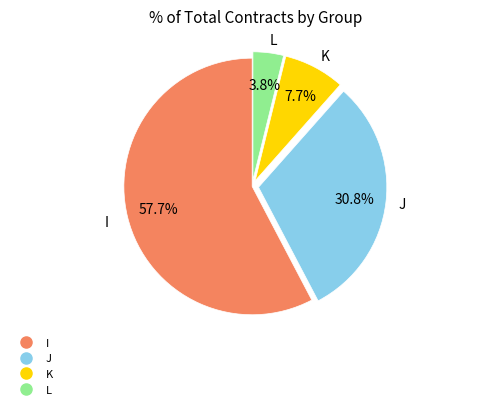

What percentage is the I slice, to the nearest percent?

58%